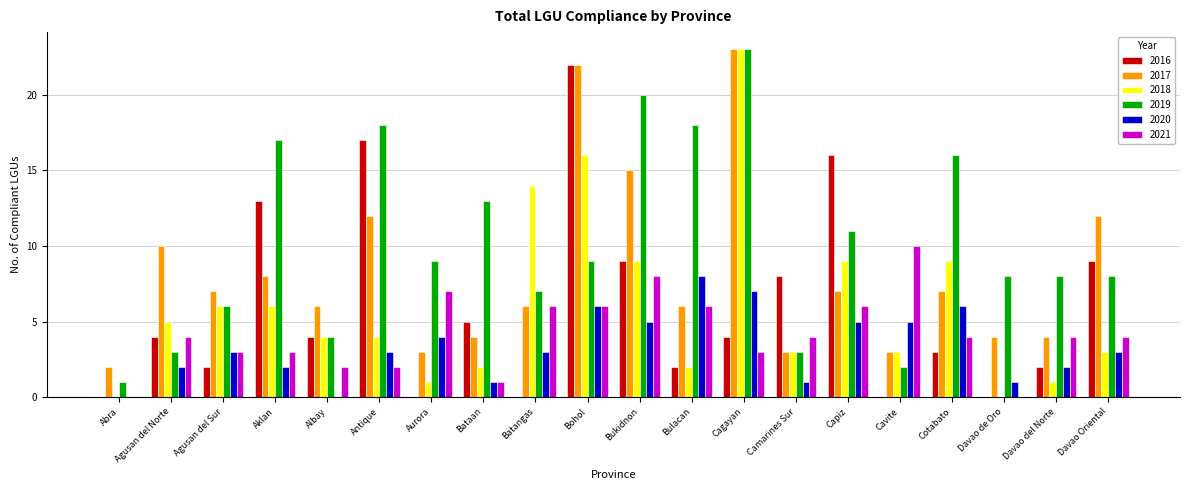

How many 2021 values are between 3 and 6?

12